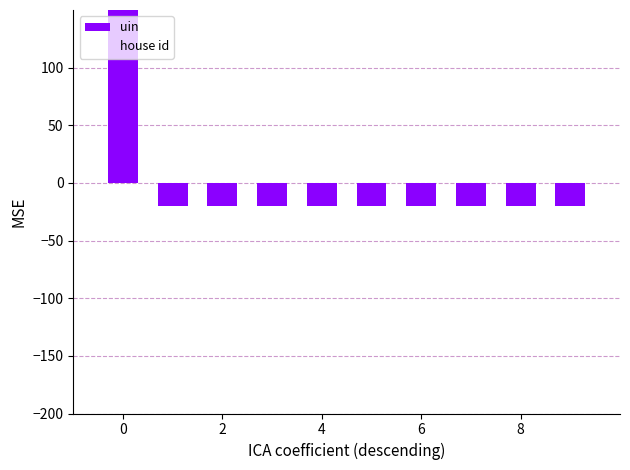

Reading right to left, extract all data points from this chart.

uin: -20.1	-20.1	-20.0	-20.0	-20.0	-20.0	-20.0	-20.0	-20.0	180.0
house id: -0.5	-0.5	-0.5	-0.5	-0.5	-0.5	-0.5	-0.5	-0.5	-0.5